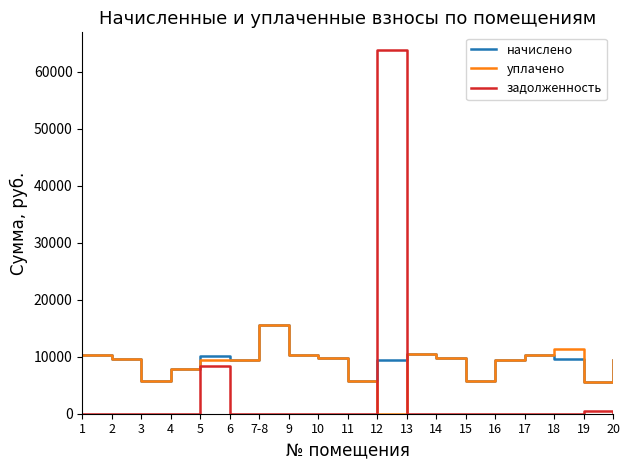

The value of задолженность at 11 is 22055.3. True or false?

False